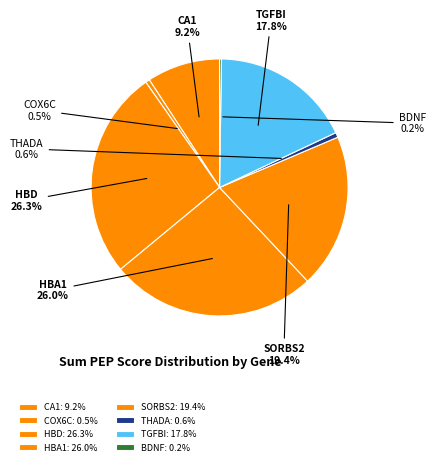

Combined, what portion of the pie is HBA1 and CA1?

35.2%